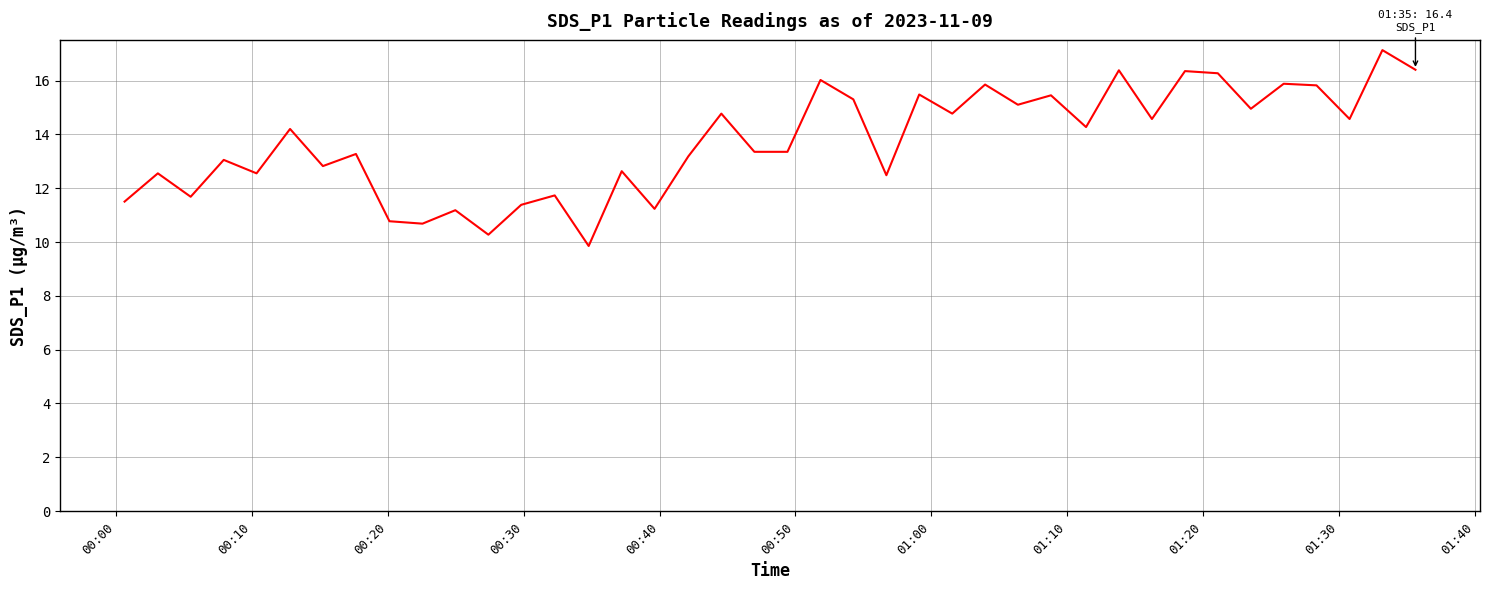

What is the difference between the maximum and minimum values?

7.3